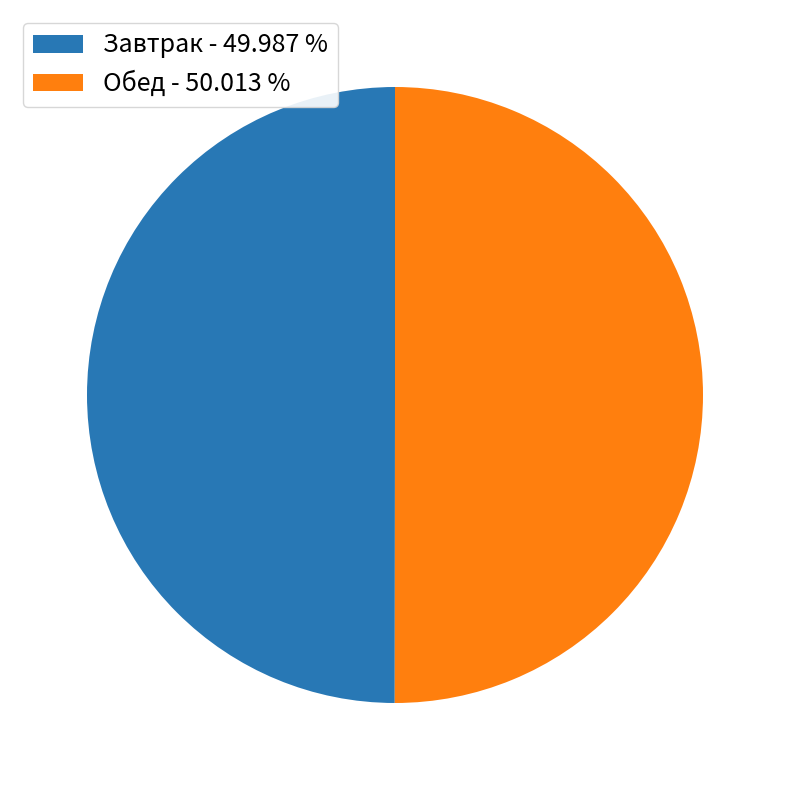

Is the sum of Обед - 50.013 % and Завтрак - 49.987 % greater than half?

Yes